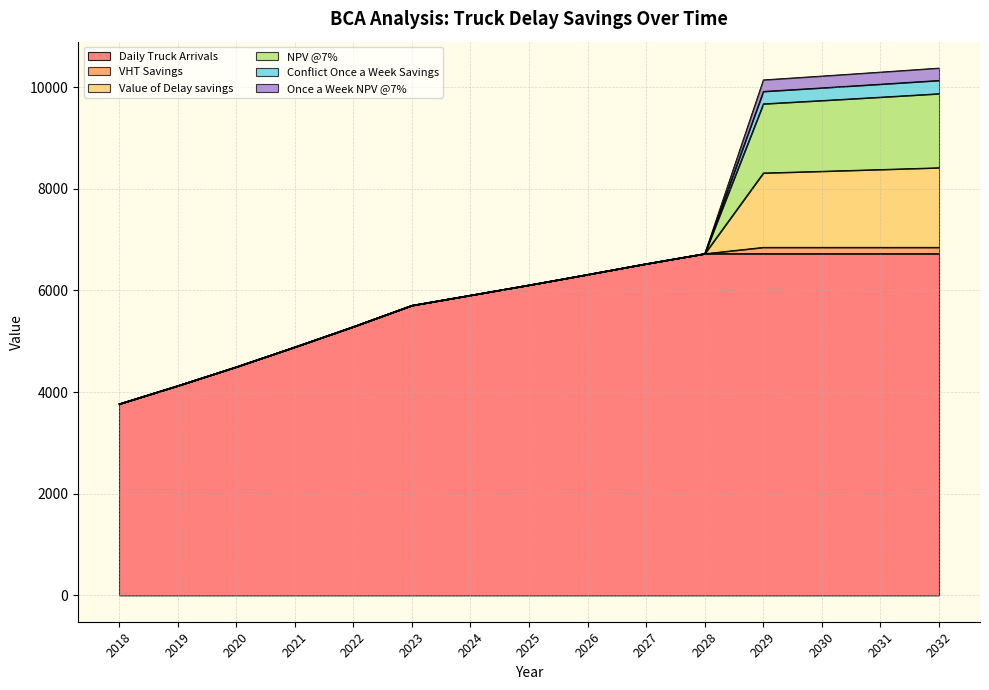

Rank the categories by NPV @7% value from lowest to highest.

2018, 2019, 2020, 2021, 2022, 2023, 2024, 2025, 2026, 2027, 2028, 2029, 2030, 2031, 2032